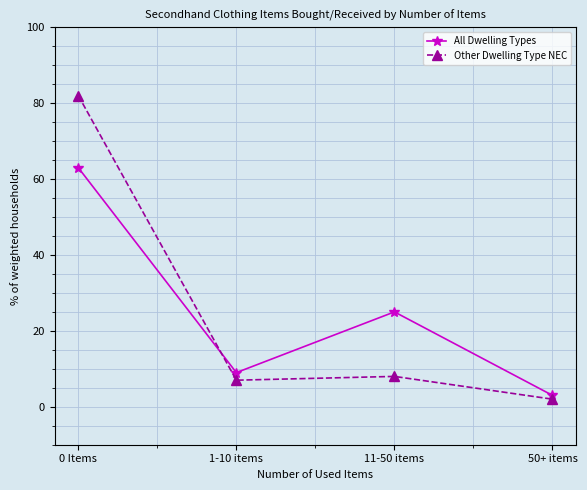

How many interior local valleys does the All Dwelling Types series have?

1